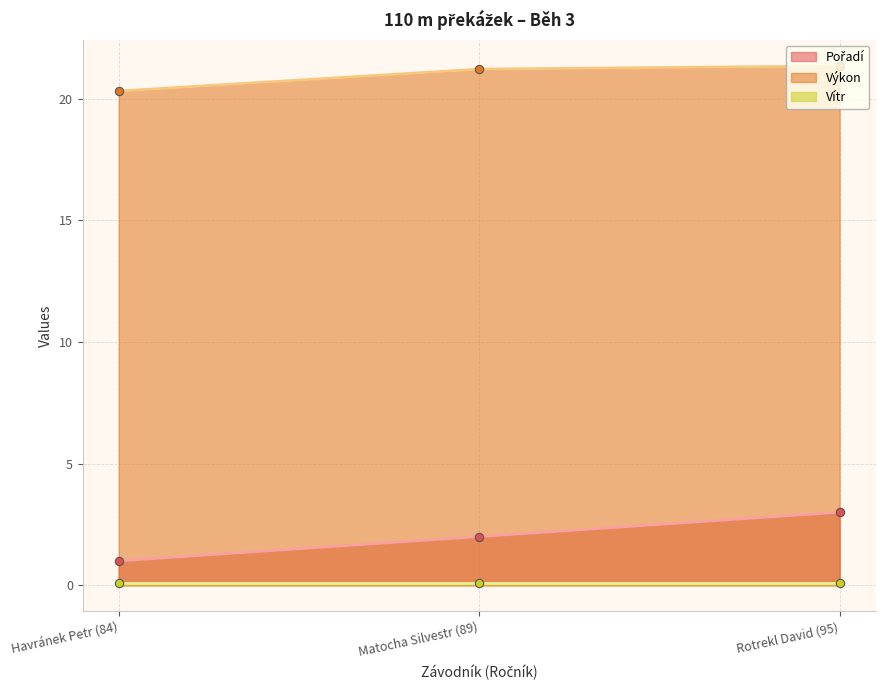

Which series has the largest range (max minus min)?

Pořadí